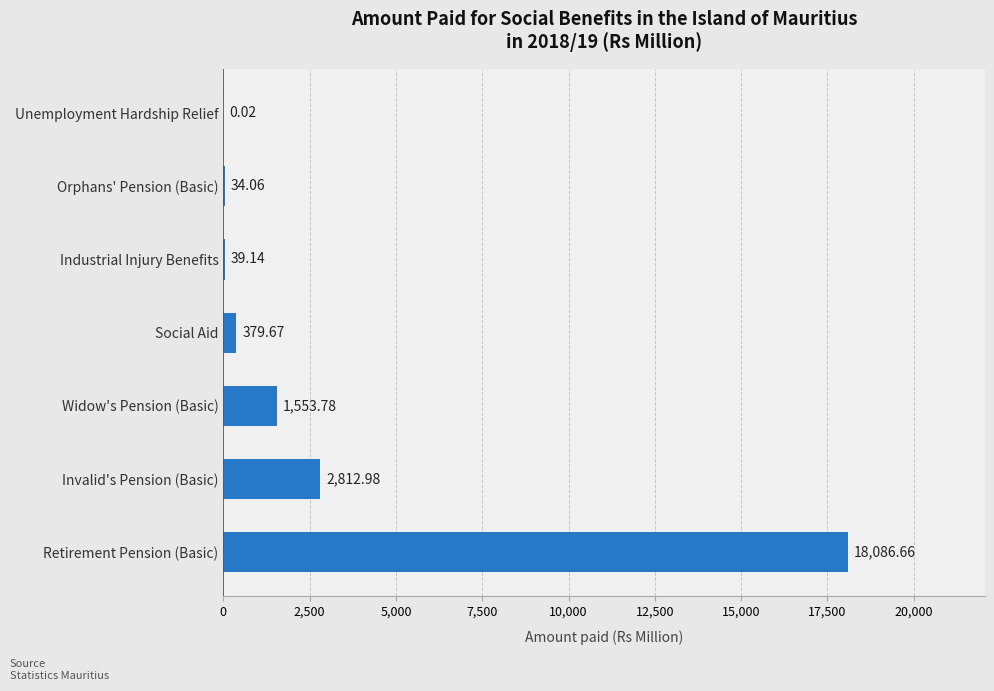

Are the bars horizontal?

Yes